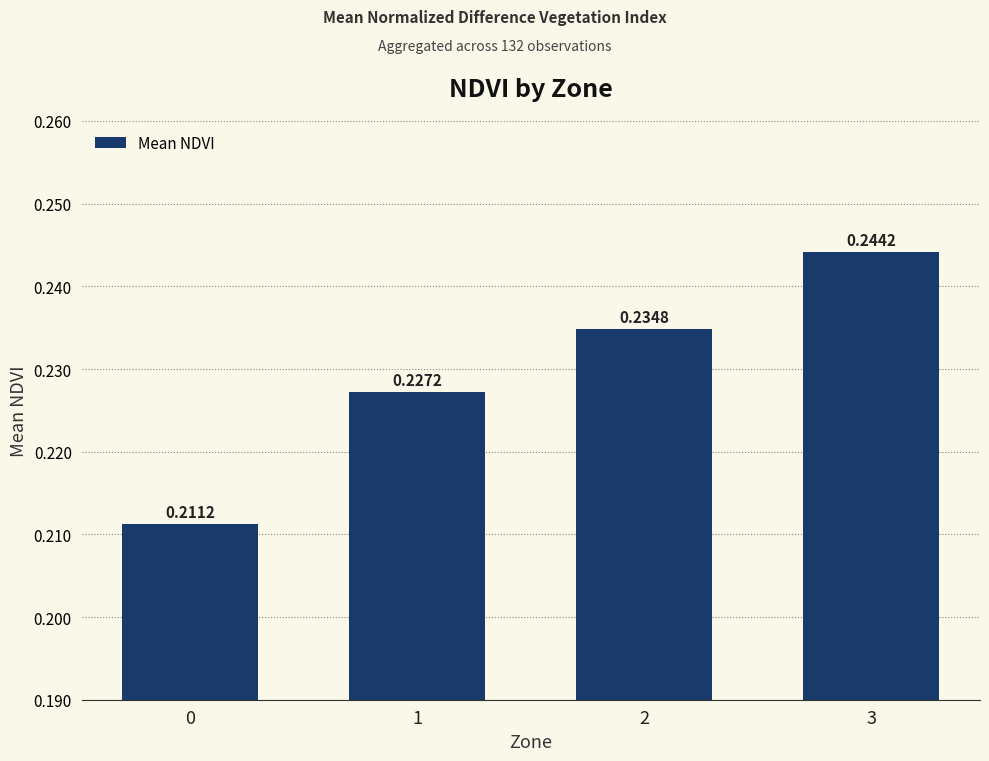

Between 3 and 1, which is larger?

3